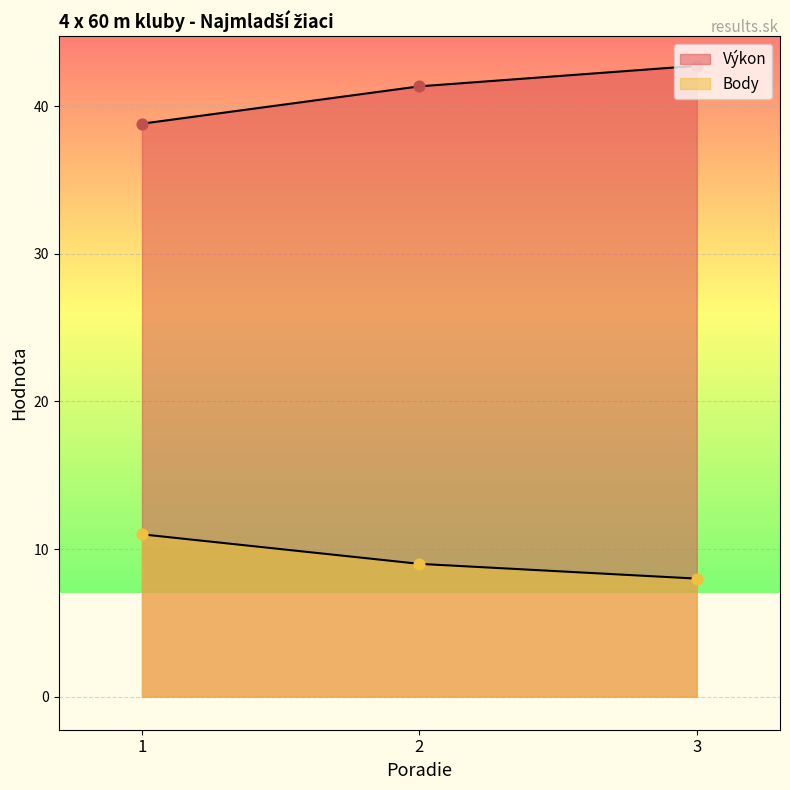

At how many categories does at least one series exceed 22?

3